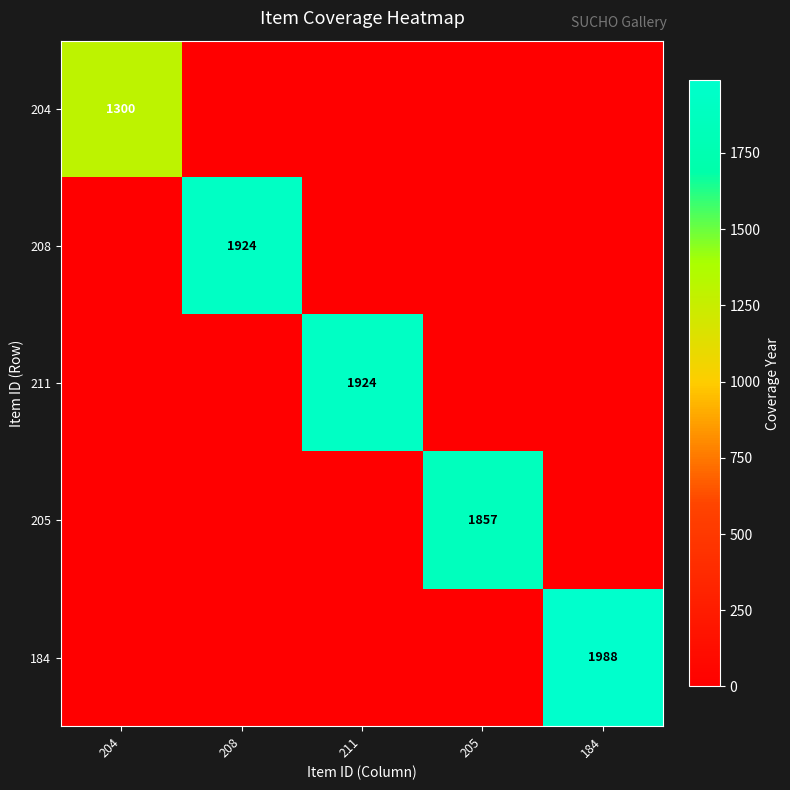

Which series has the largest total across all categories?

184